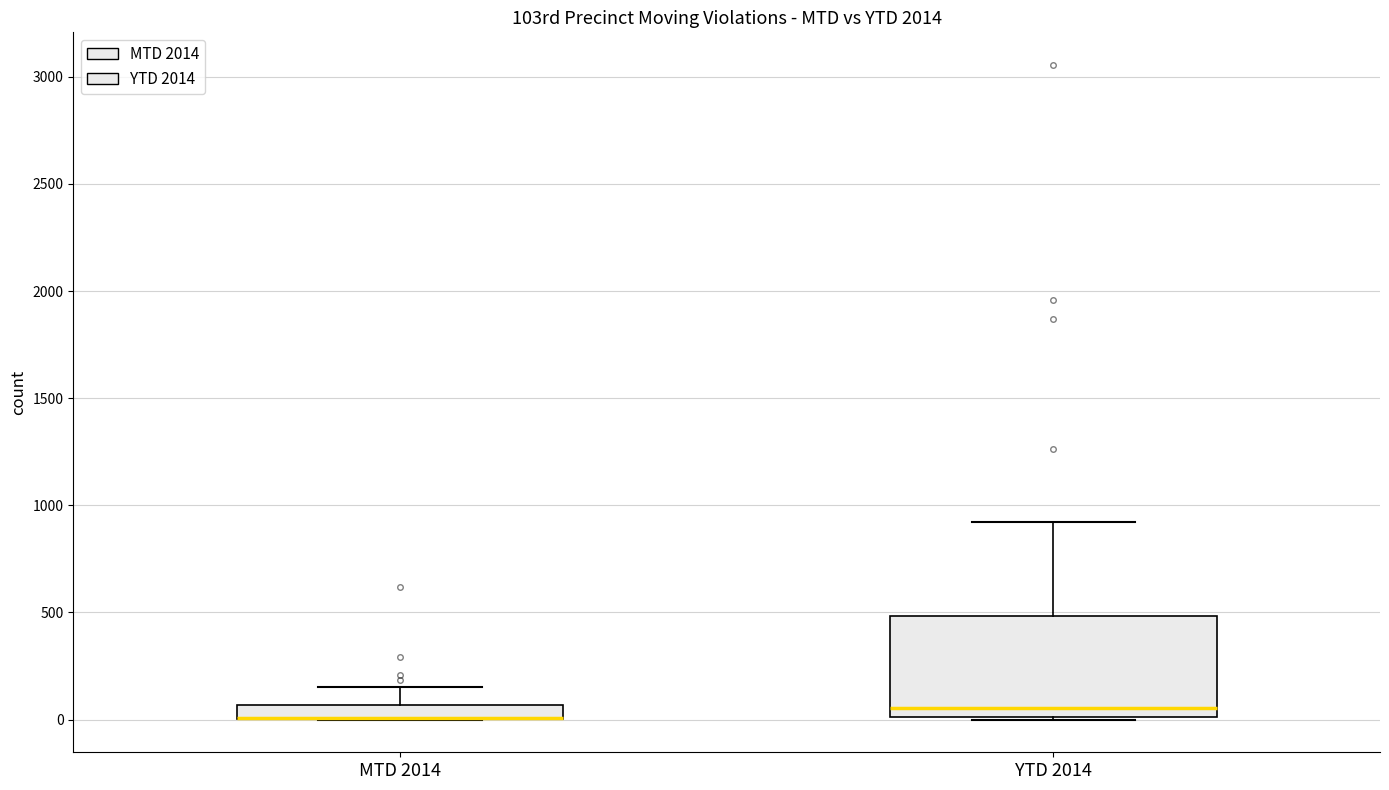

Which box is the tallest, from its lower edge to its upper edge?

YTD 2014